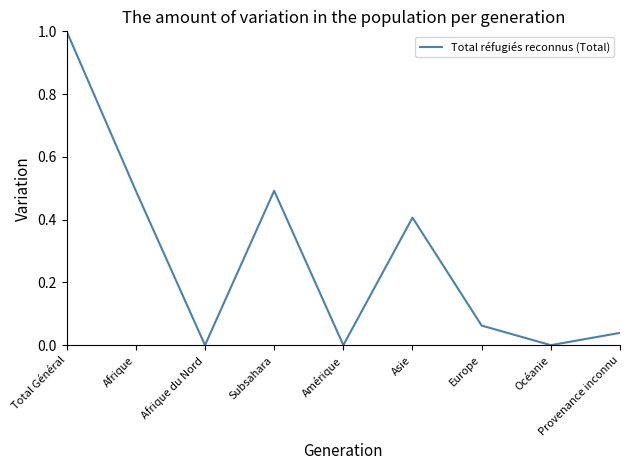

How many interior local valleys (lower than both neighbors) does the data have?

3